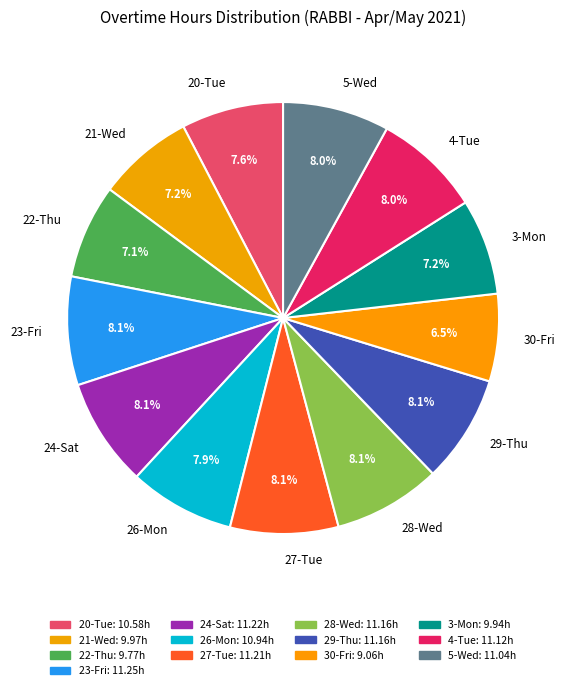

Does any single category account for the majority?

No